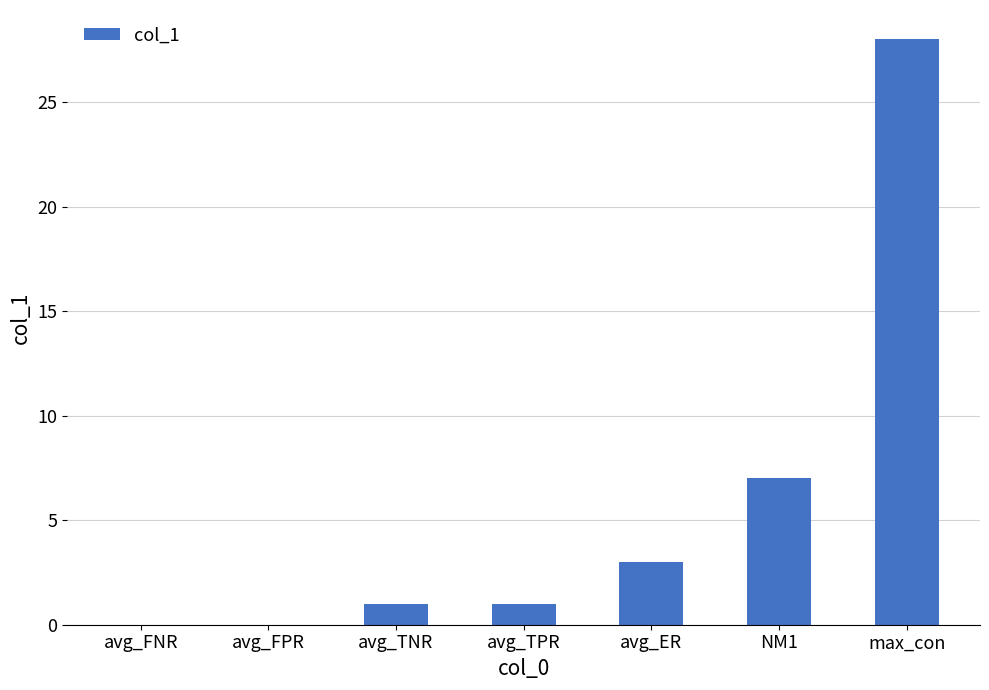

Which category has the highest value across all series?

max_con